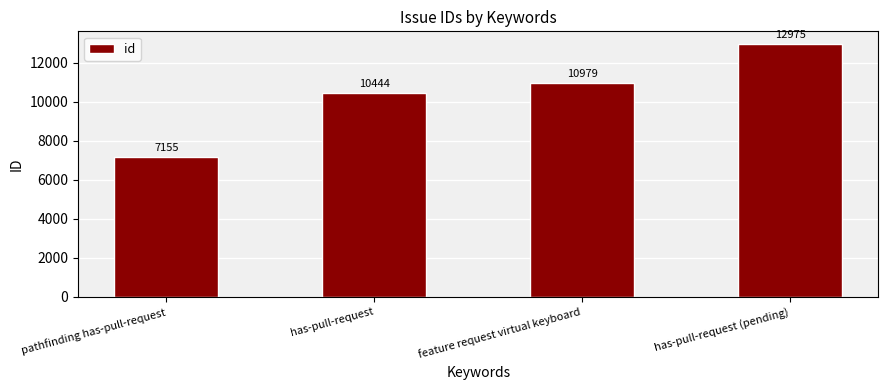

What value does the data have at pathfinding has-pull-request, to the nearest 10?

7160